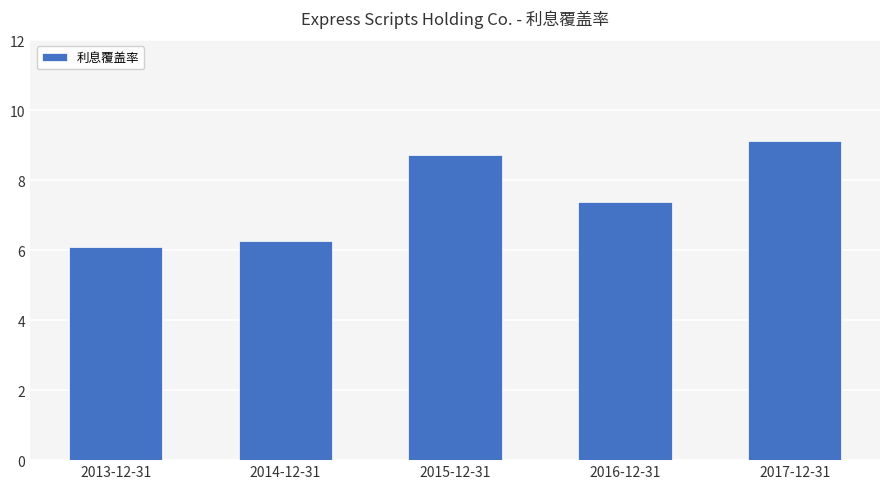

How many values exceed 7?

3